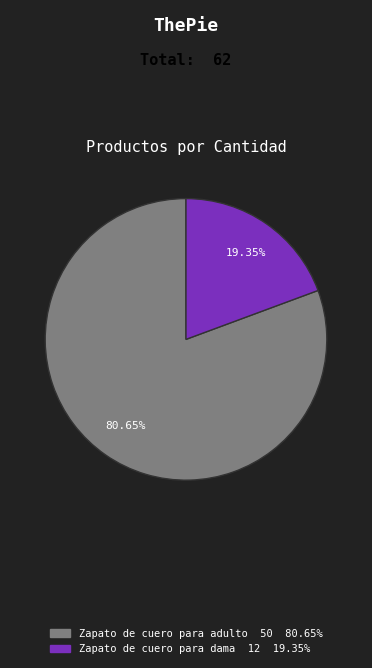

To the nearest percent, what percentage of the pie is Zapato de cuero para dama?

19%